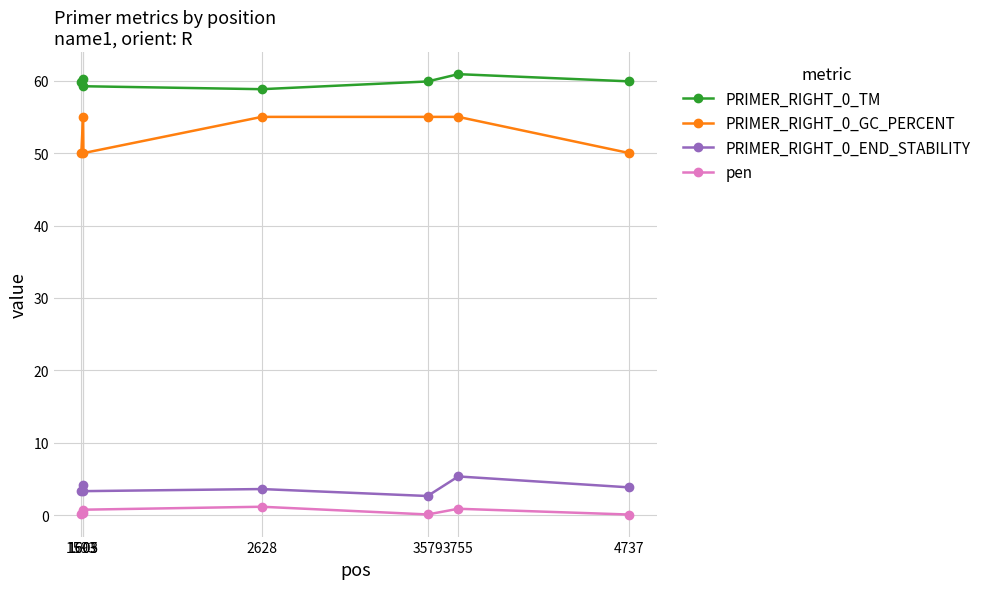

What is the maximum value shown in the chart?

60.9